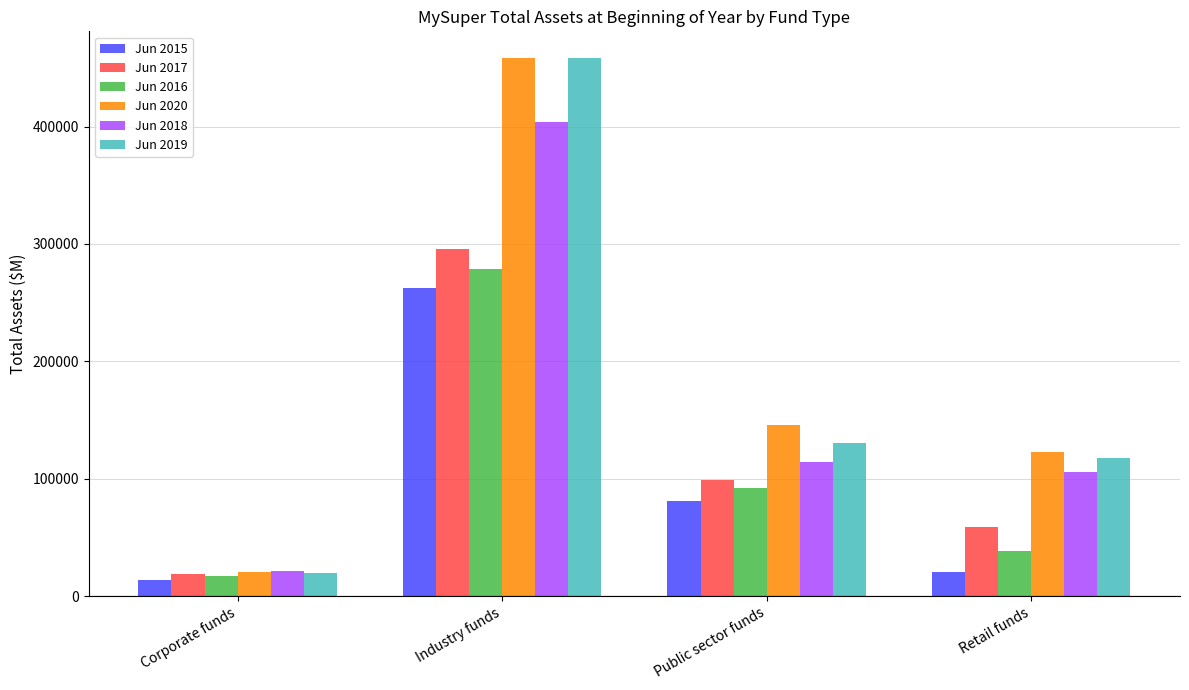

How many bars are there in each group?

6